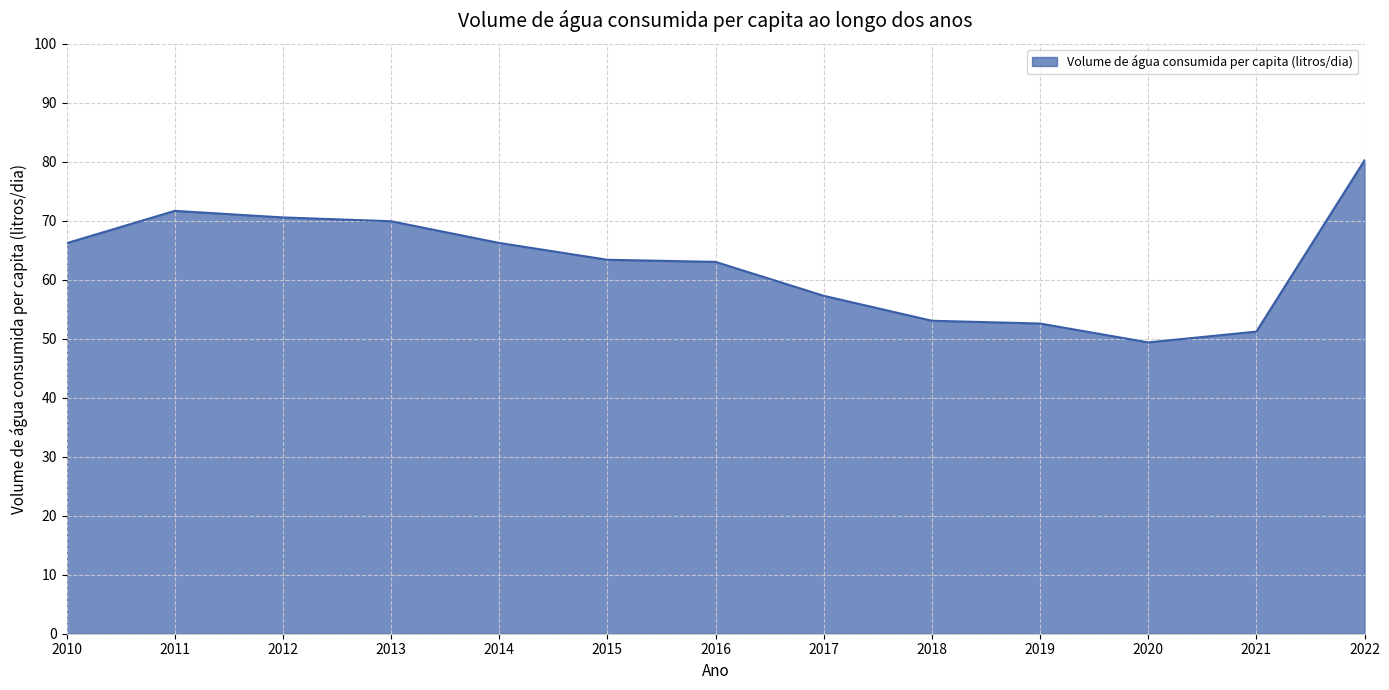

Read the value at 2018.

53.1